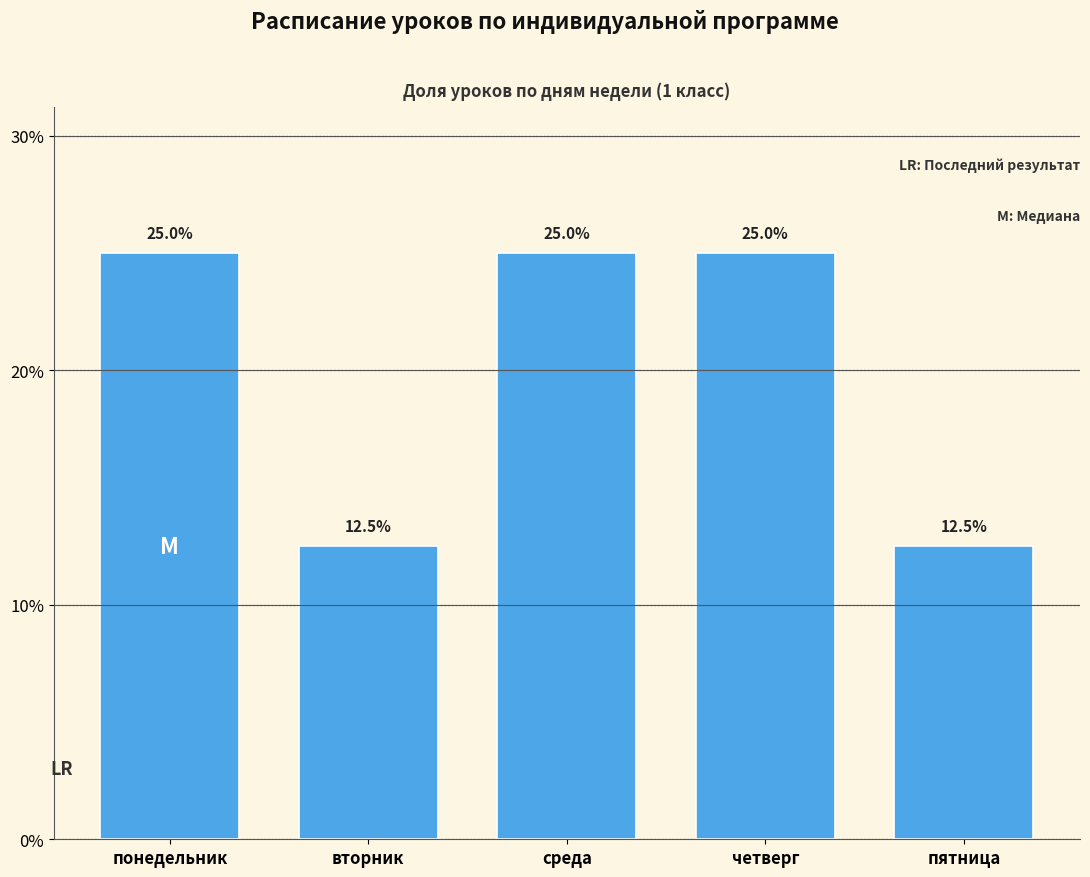

Reading left to right, transcribe all the data shown in this chart.

25.0	12.5	25.0	25.0	12.5